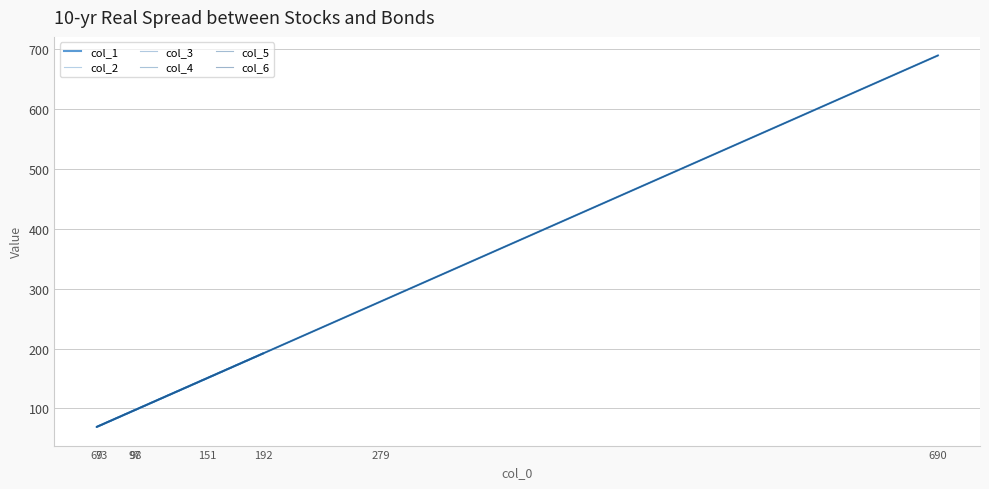

How many distinct data groups are displayed?

6